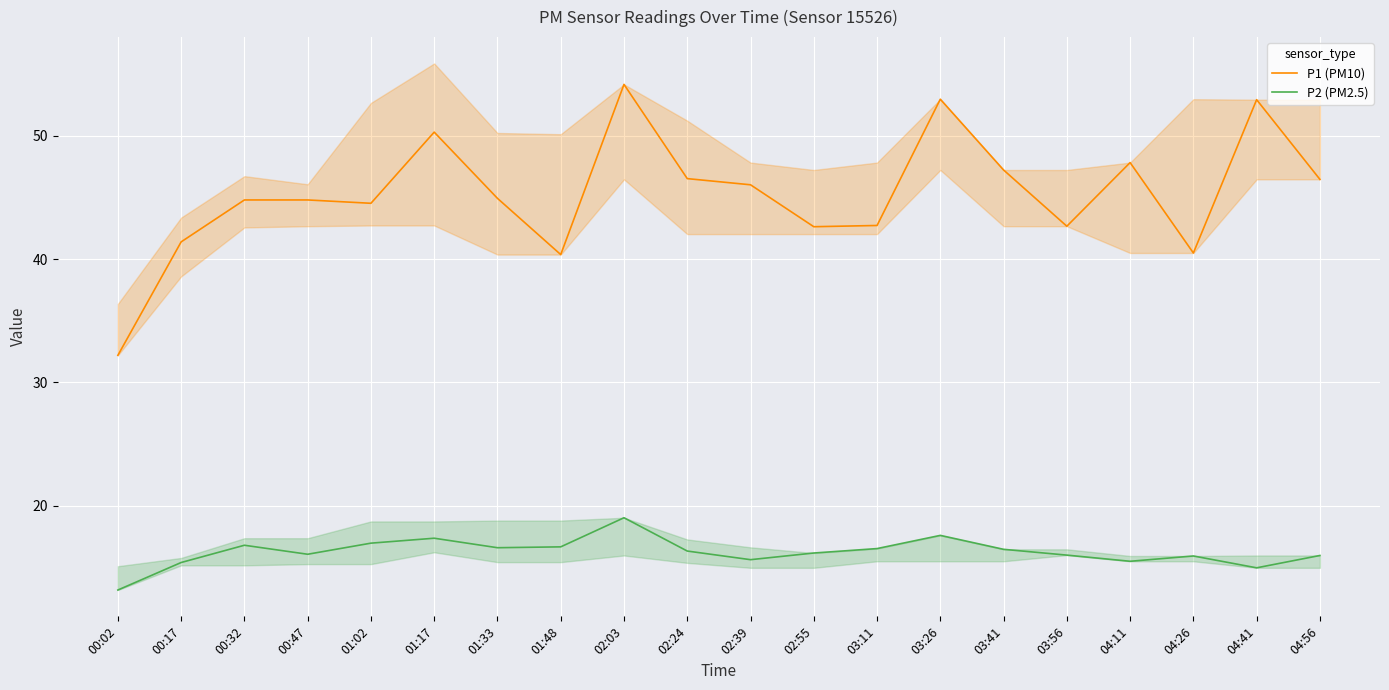

At which category is the sum across all series the highest?

02:03